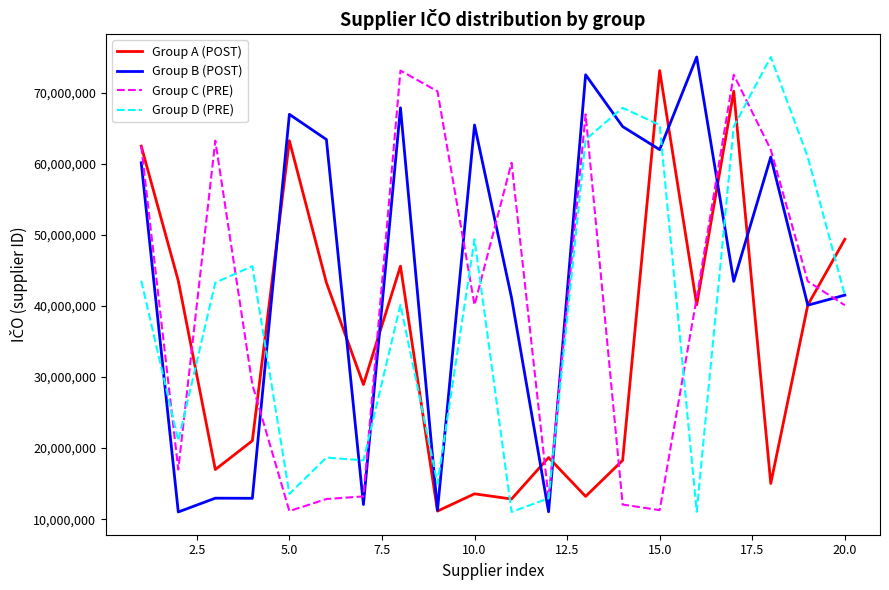

Rank the series by their average value, from highest to lowest.

Group B (POST), Group C (PRE), Group D (PRE), Group A (POST)